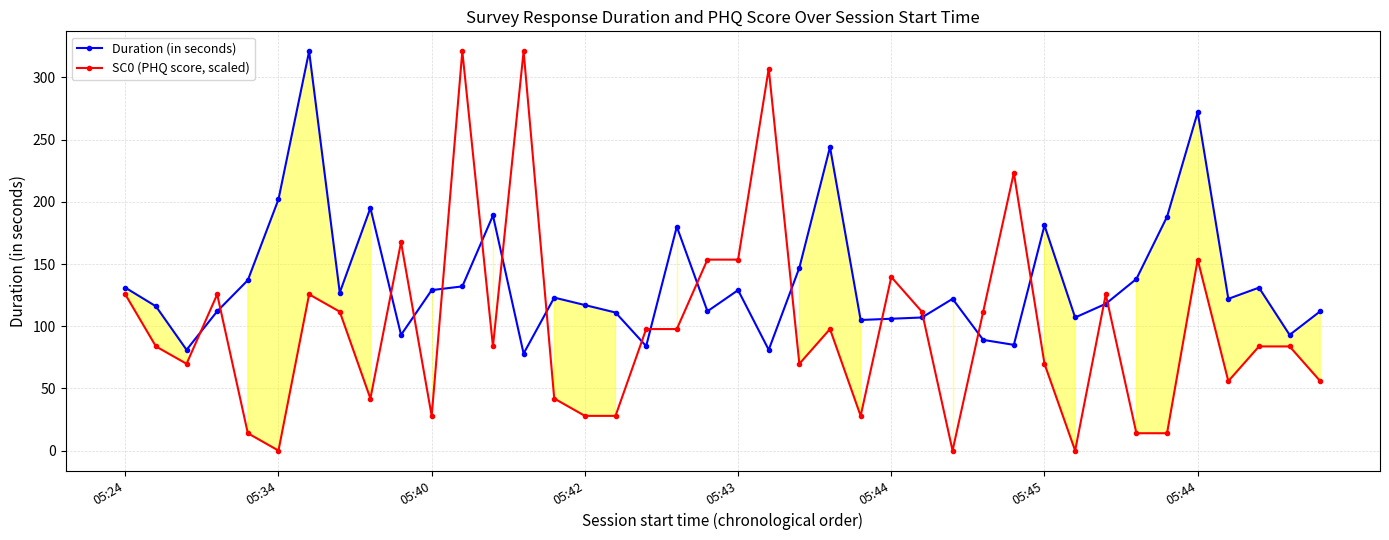

How many intersections are there between Duration (in seconds) and SC0 (PHQ score, scaled)?

18